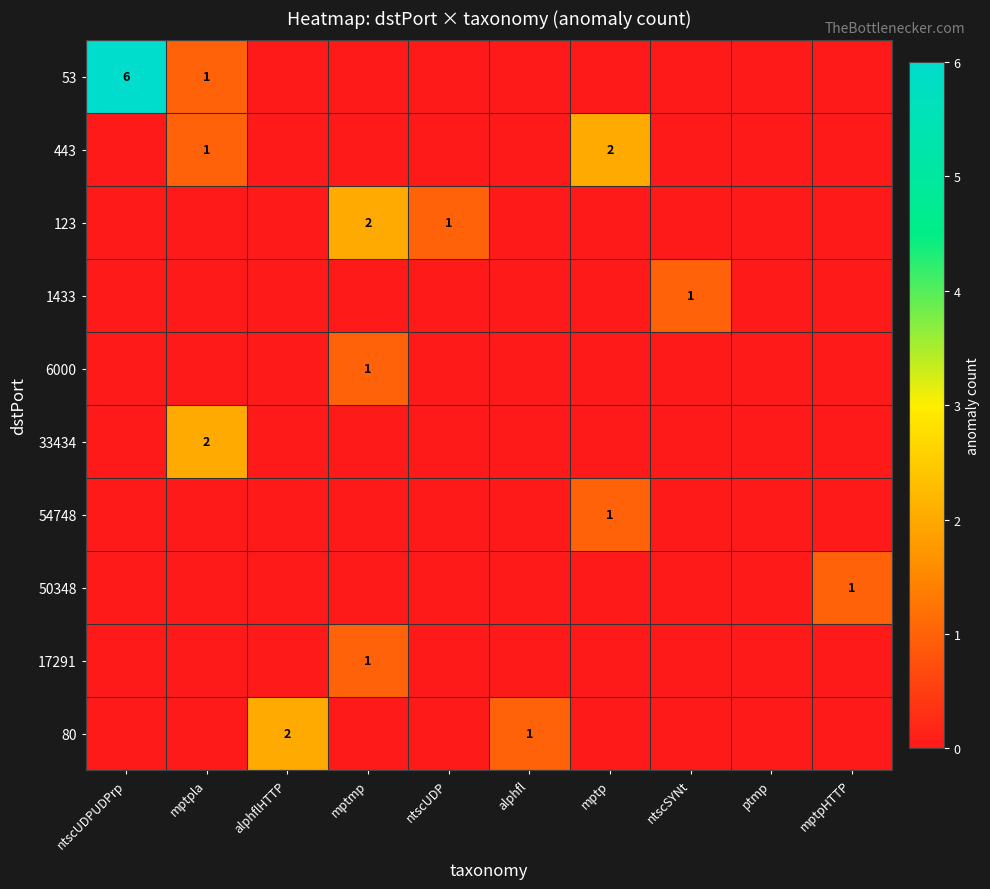

What is the spread (max minus min) of values at mptpHTTP?

1